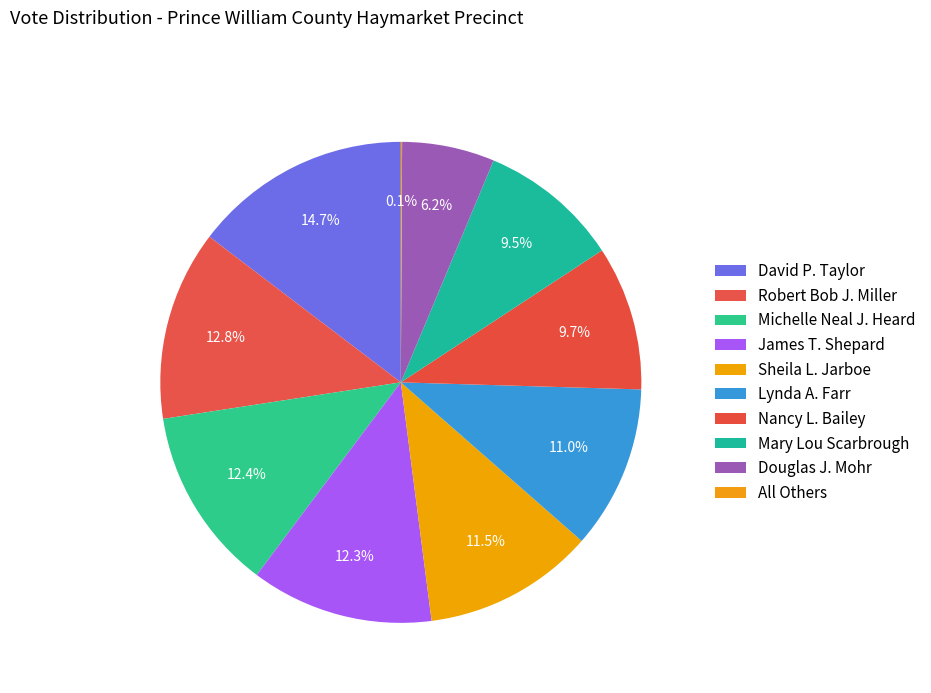

How many segments does this pie chart have?

10